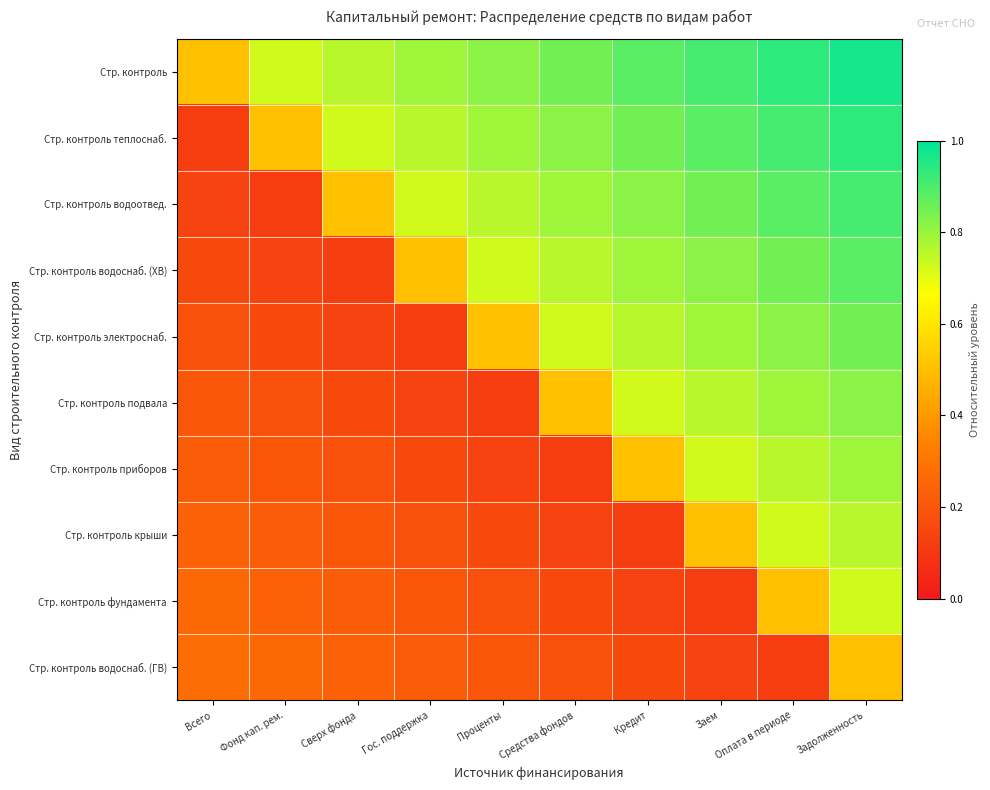

At how many categories does at least one series exceed 0?

10